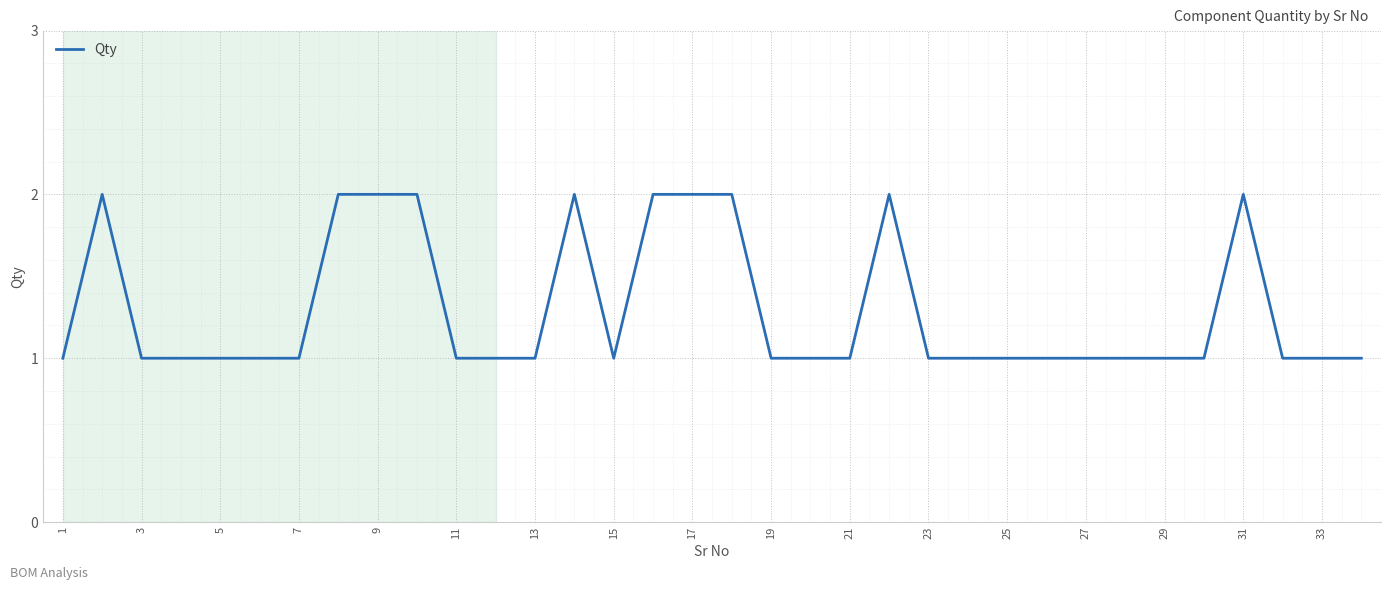

What is the maximum value shown in the chart?

2